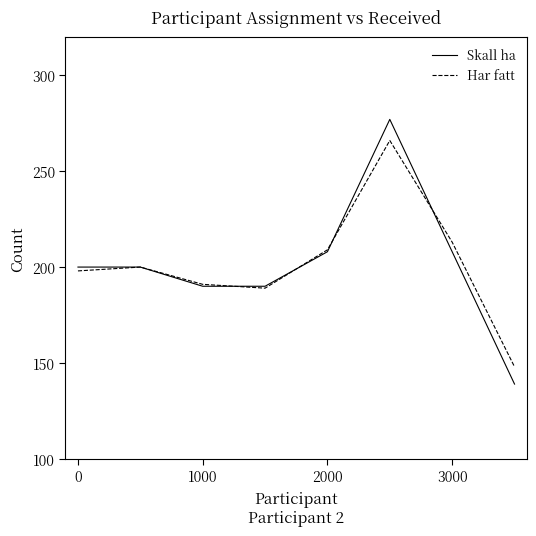

Rank the series by their maximum value, from lowest to highest.

Har fatt, Skall ha